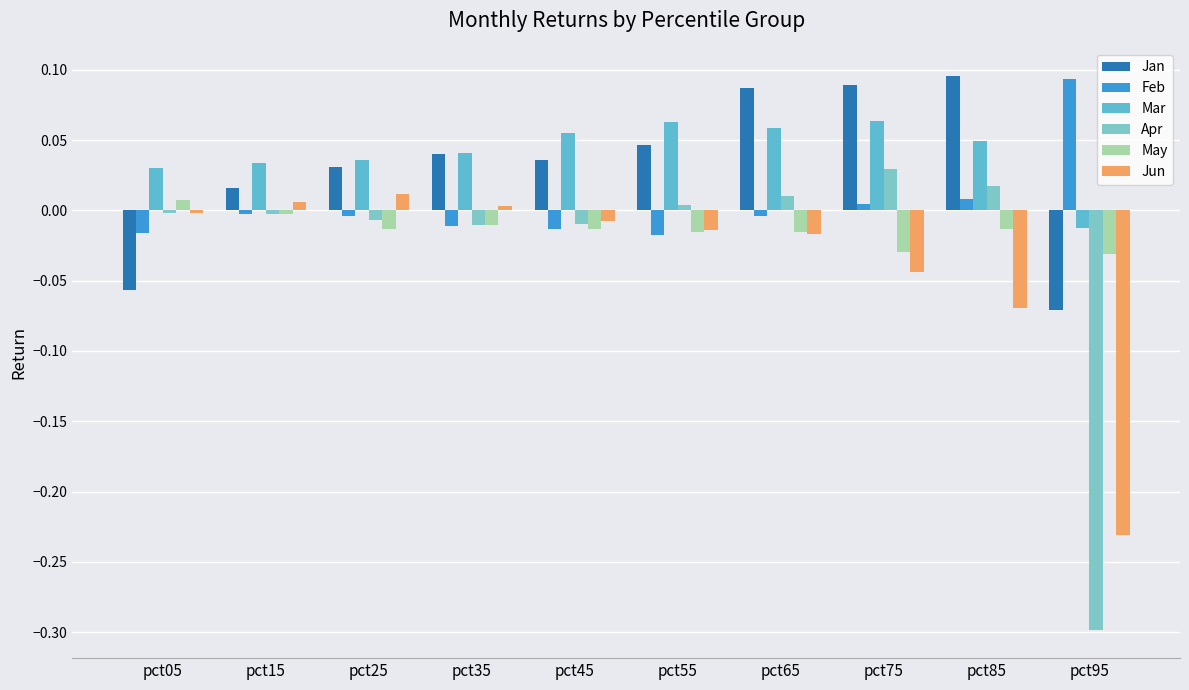

How many values in Mar are above zero?

9